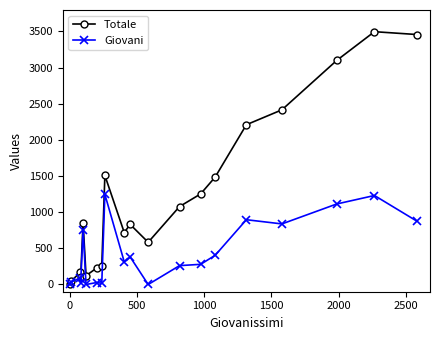

True or false: Giovani has more than 1 points higher than both neighbors.

True